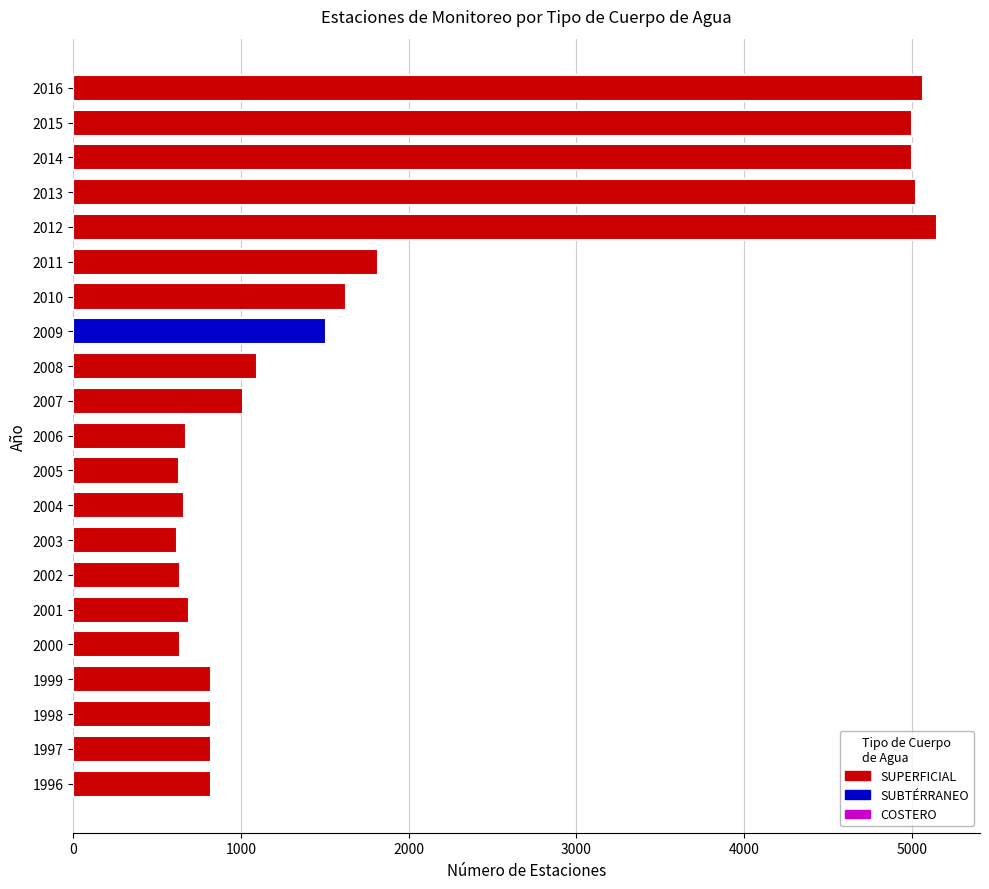

What is the difference between the maximum and second lowest values?

4520